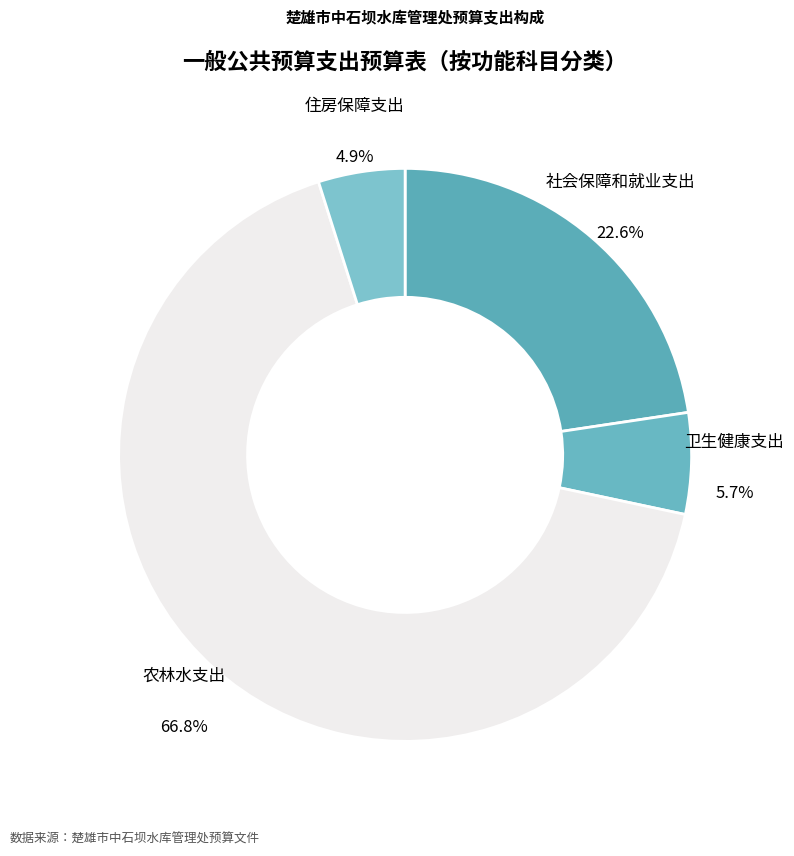

What percentage is the 卫生健康支出 slice, to the nearest percent?

6%